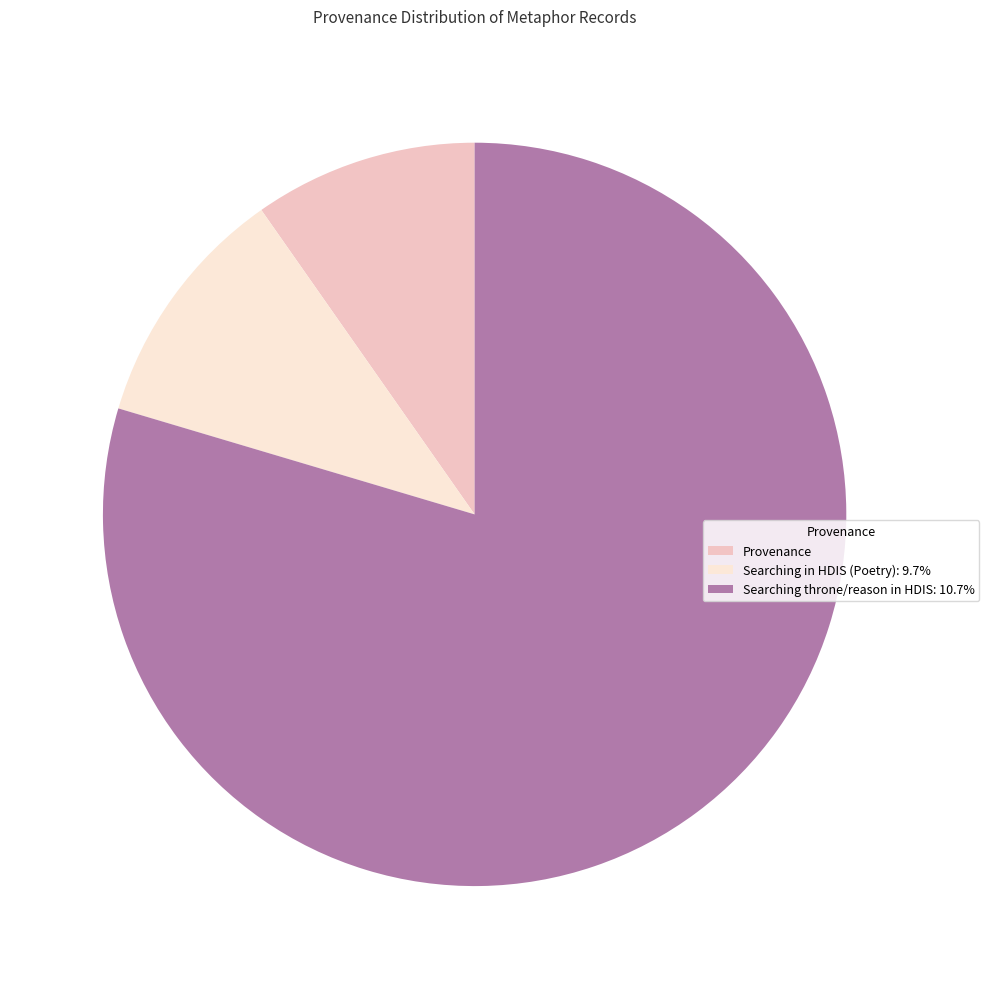

Which slice is the smallest?

Provenance